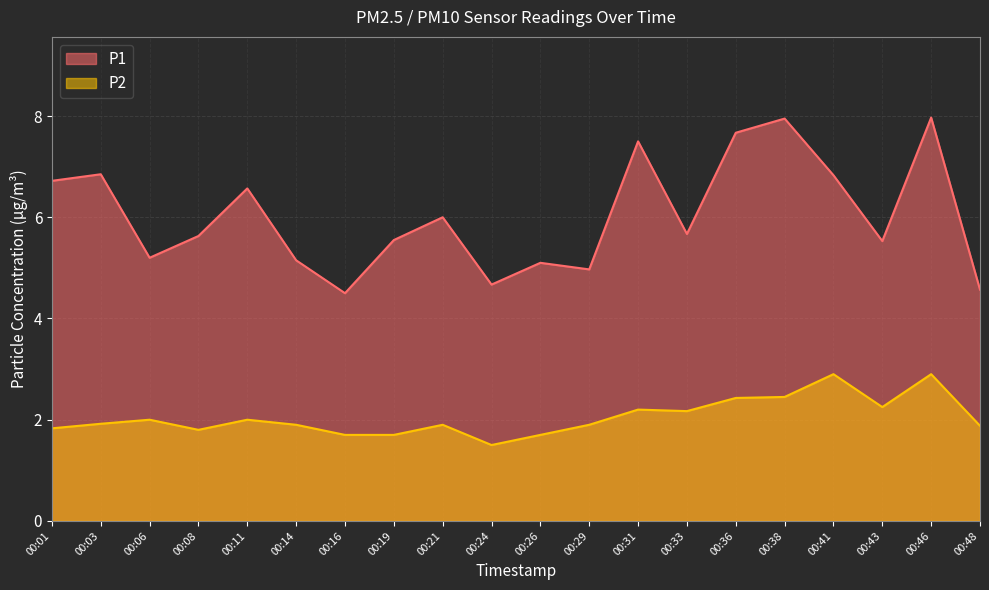

Reading right to left, list all the values displayed in this chart.

P1: 4.6	8.0	5.5	6.8	8.0	7.7	5.7	7.5	5.0	5.1	4.7	6.0	5.5	4.5	5.2	6.6	5.6	5.2	6.8	6.7
P2: 1.9	2.9	2.2	2.9	2.5	2.4	2.2	2.2	1.9	1.7	1.5	1.9	1.7	1.7	1.9	2.0	1.8	2.0	1.9	1.8